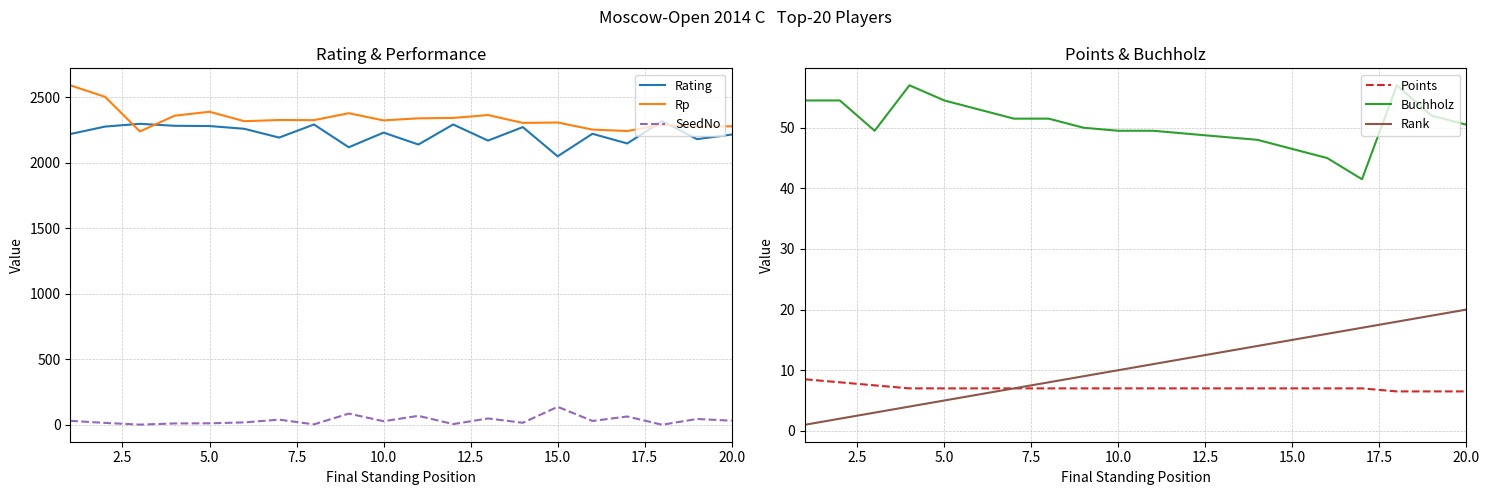

What is the minimum value for Rp?

2240